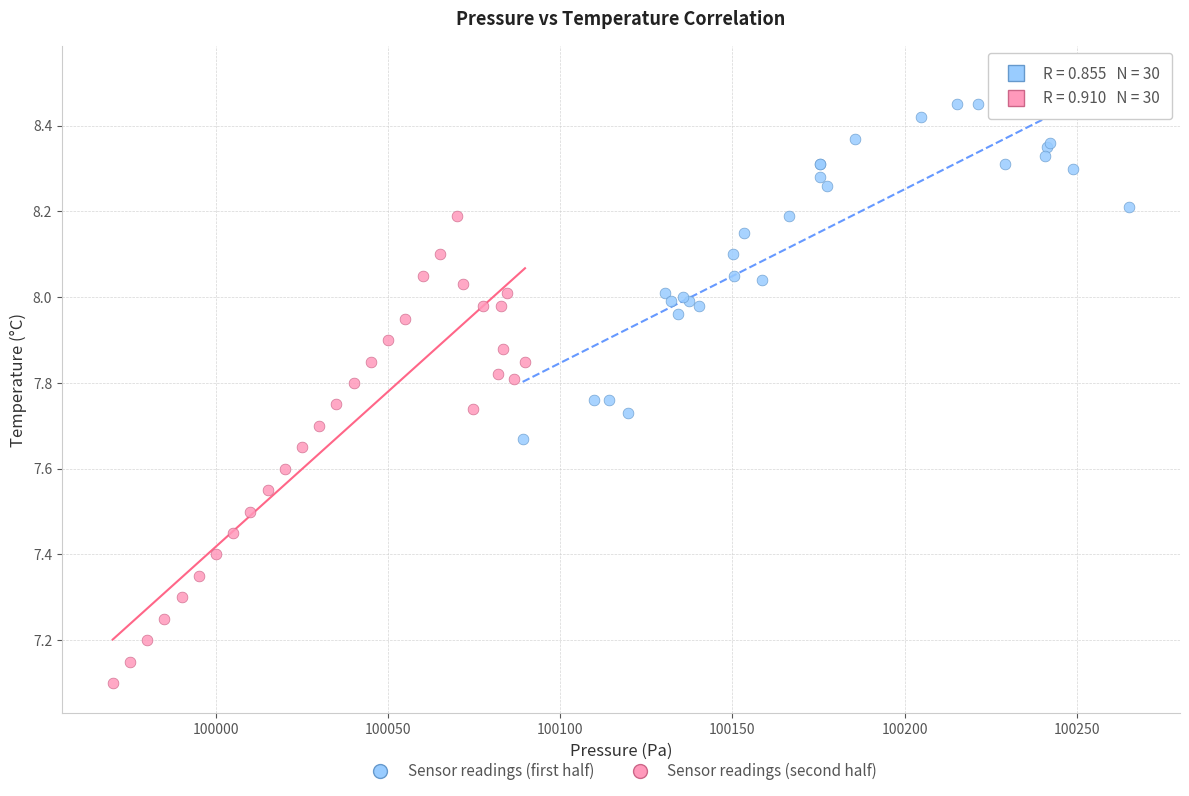

Which series reaches the maximum Y coordinate?

Sensor readings (first half)